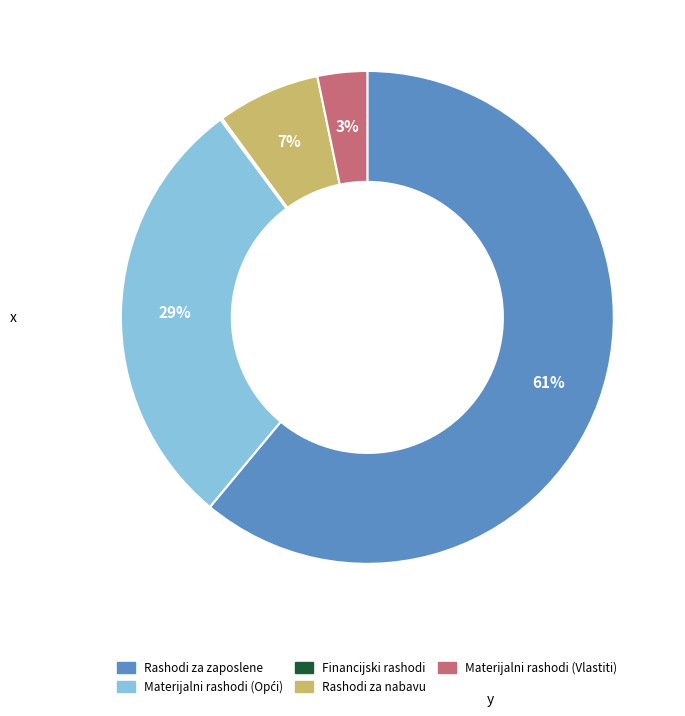

Which category has the biggest portion of the pie?

Rashodi za zaposlene